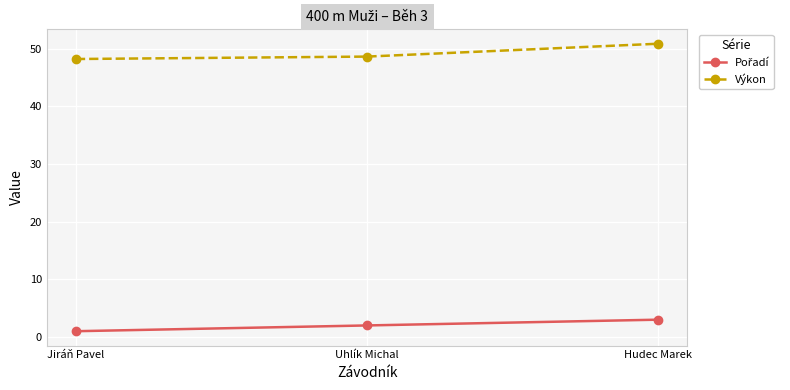

How many lines are shown in the chart?

2